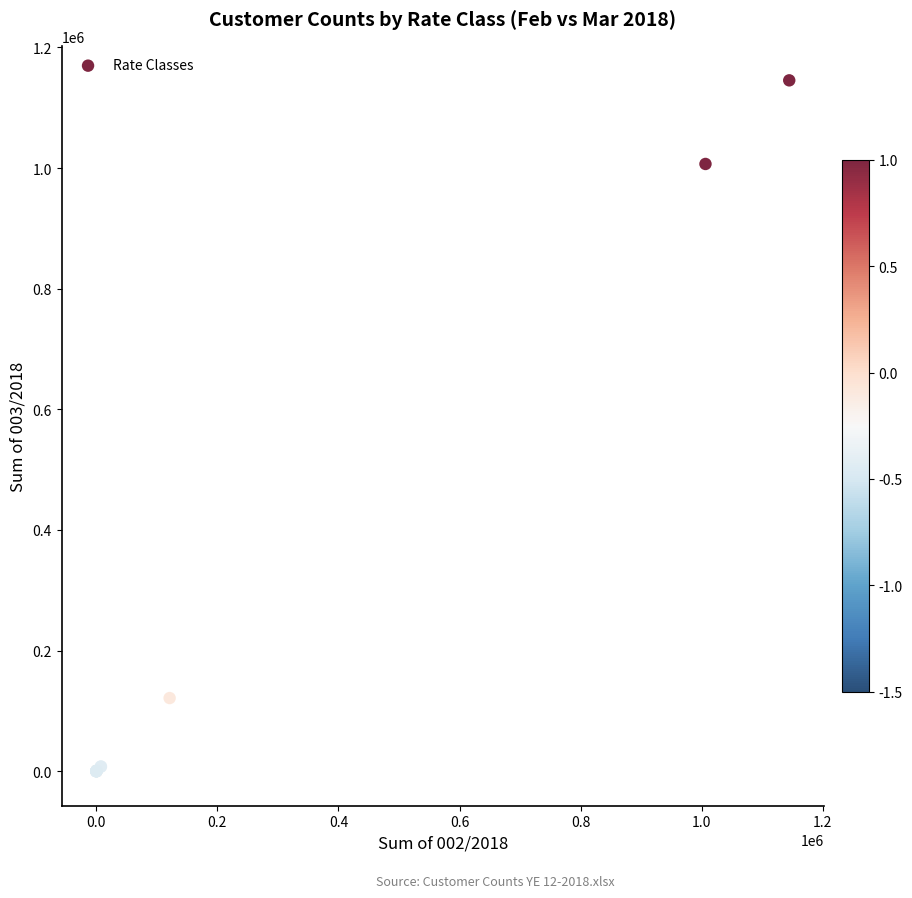

What Y value in the scatter plot is closest to 572750?

1006855